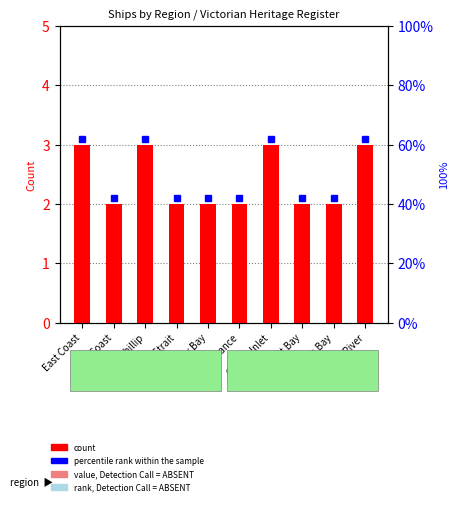

What is the label of the 7th bar from the left?

Corner Inlet